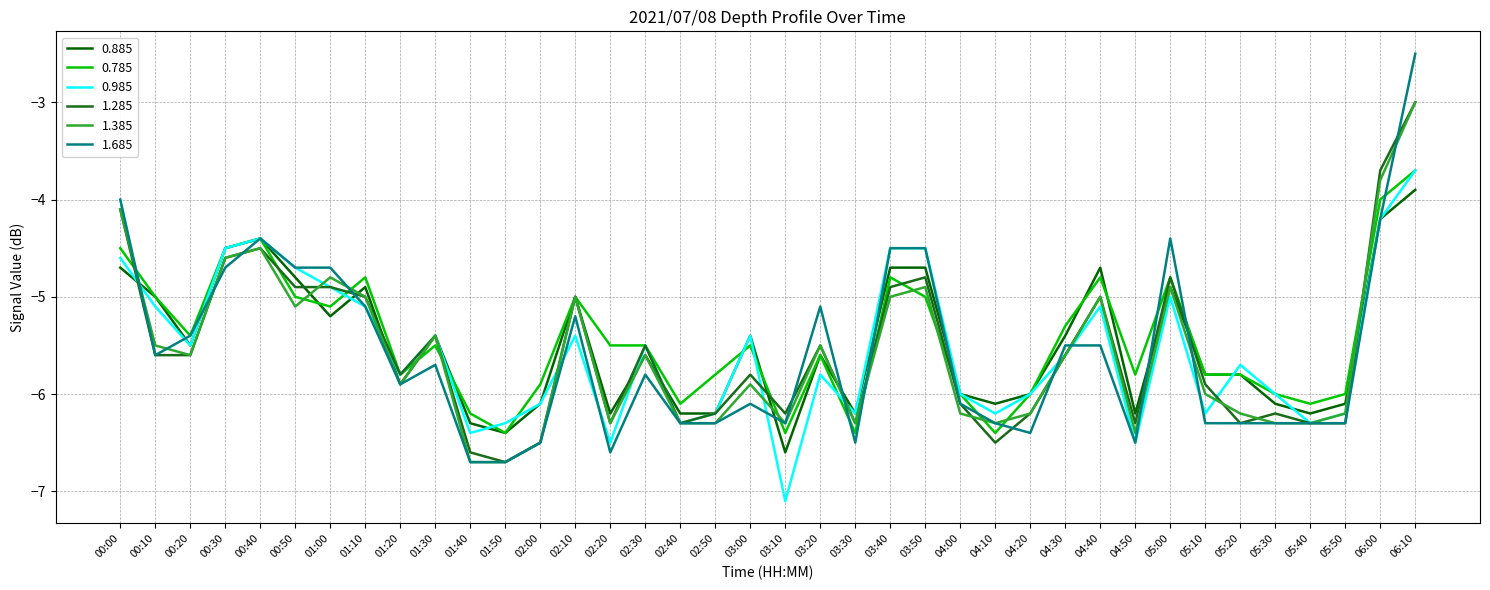

How many lines are shown in the chart?

6